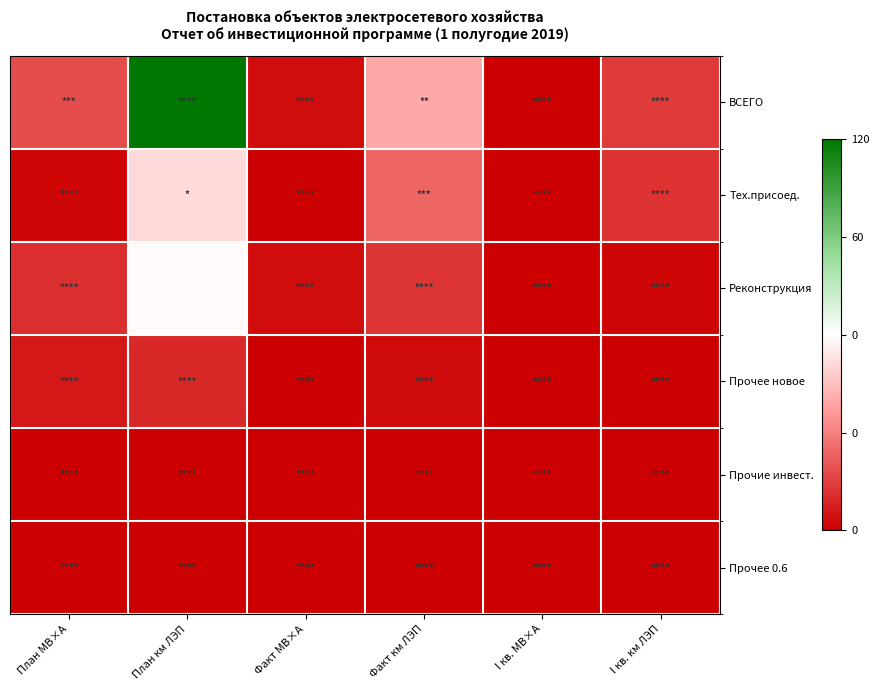

At which category is the sum across all series the highest?

План км ЛЭП